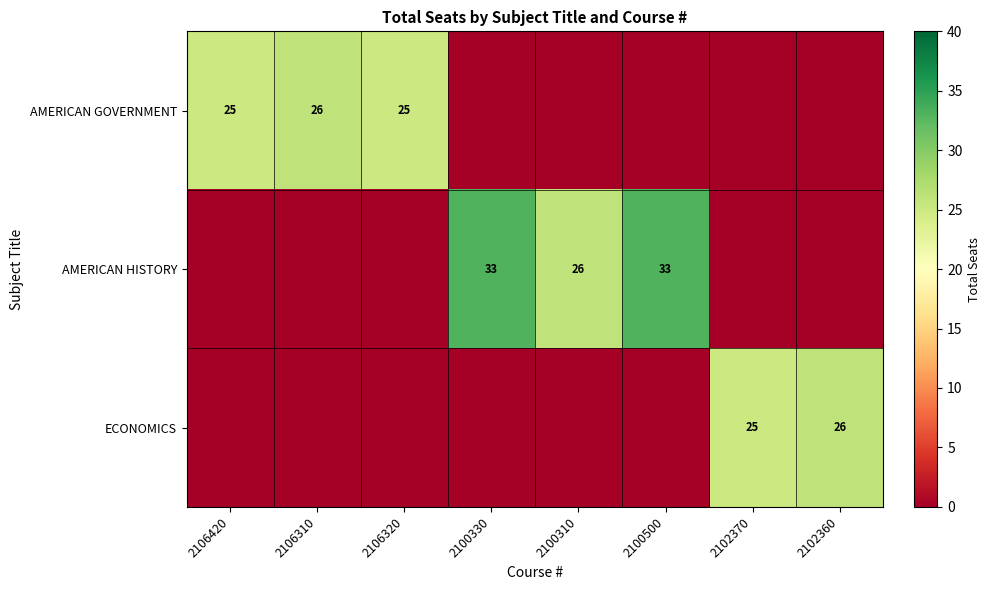

True or false: ECONOMICS has a value of 14 at 2102360.

False